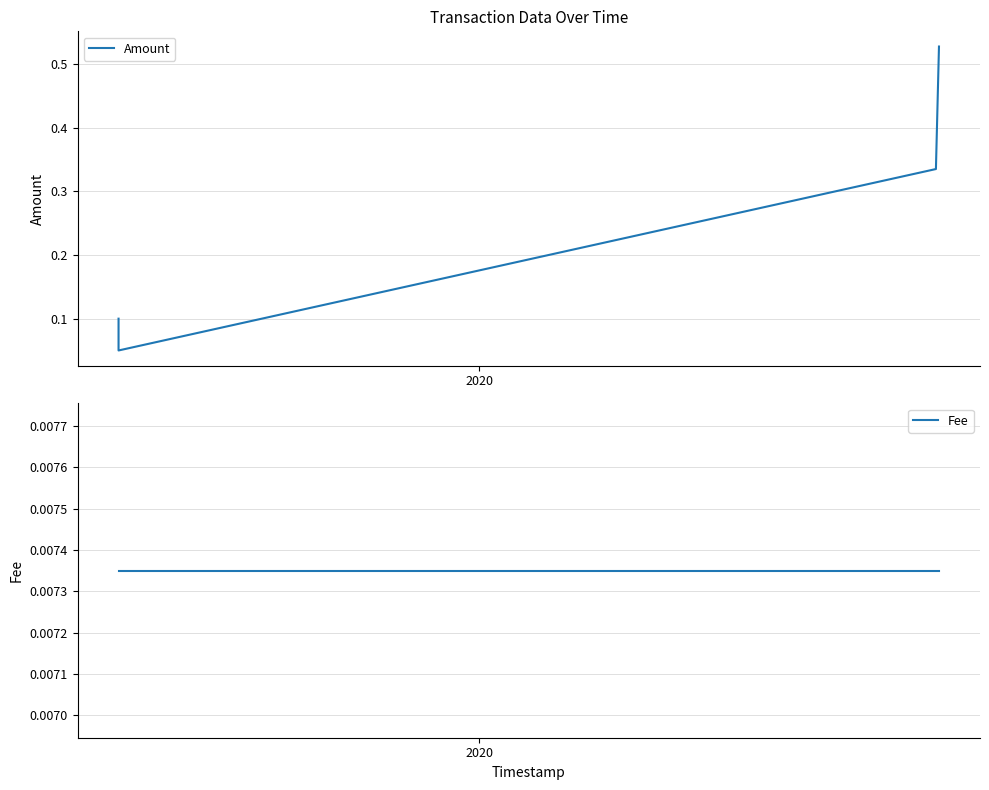

What is the difference between the maximum and minimum values in the Amount series?

0.5